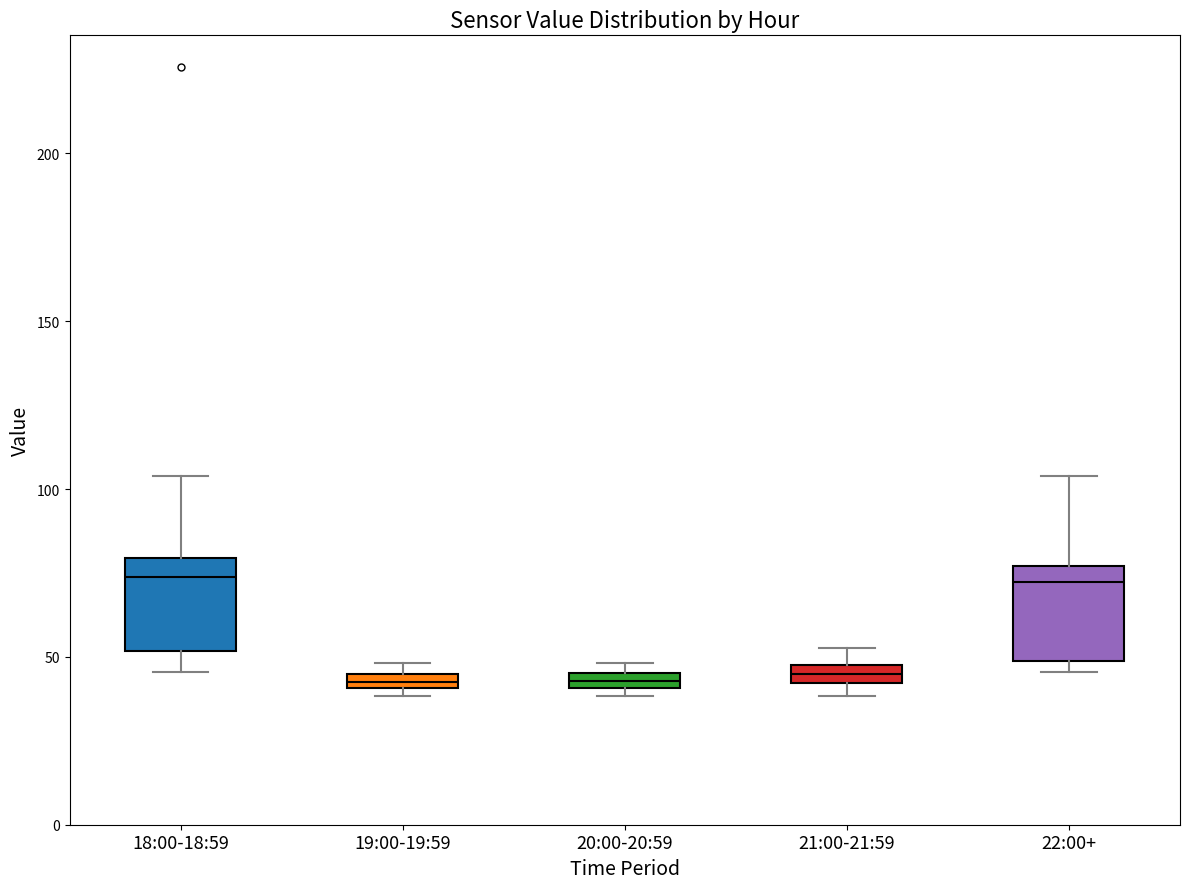

Where is the lower edge of the box for 19:00-19:59 on the y-axis? The values are not printed on the chart, so give them approximately, as read against the axis.

40